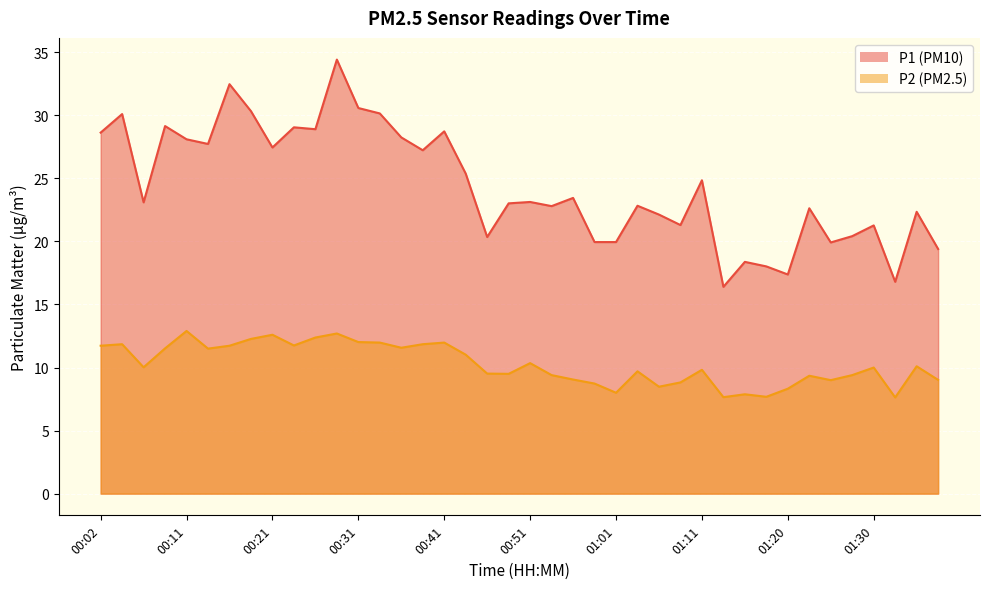

List the series in order of their overall mean, lowest first.

P2, P1